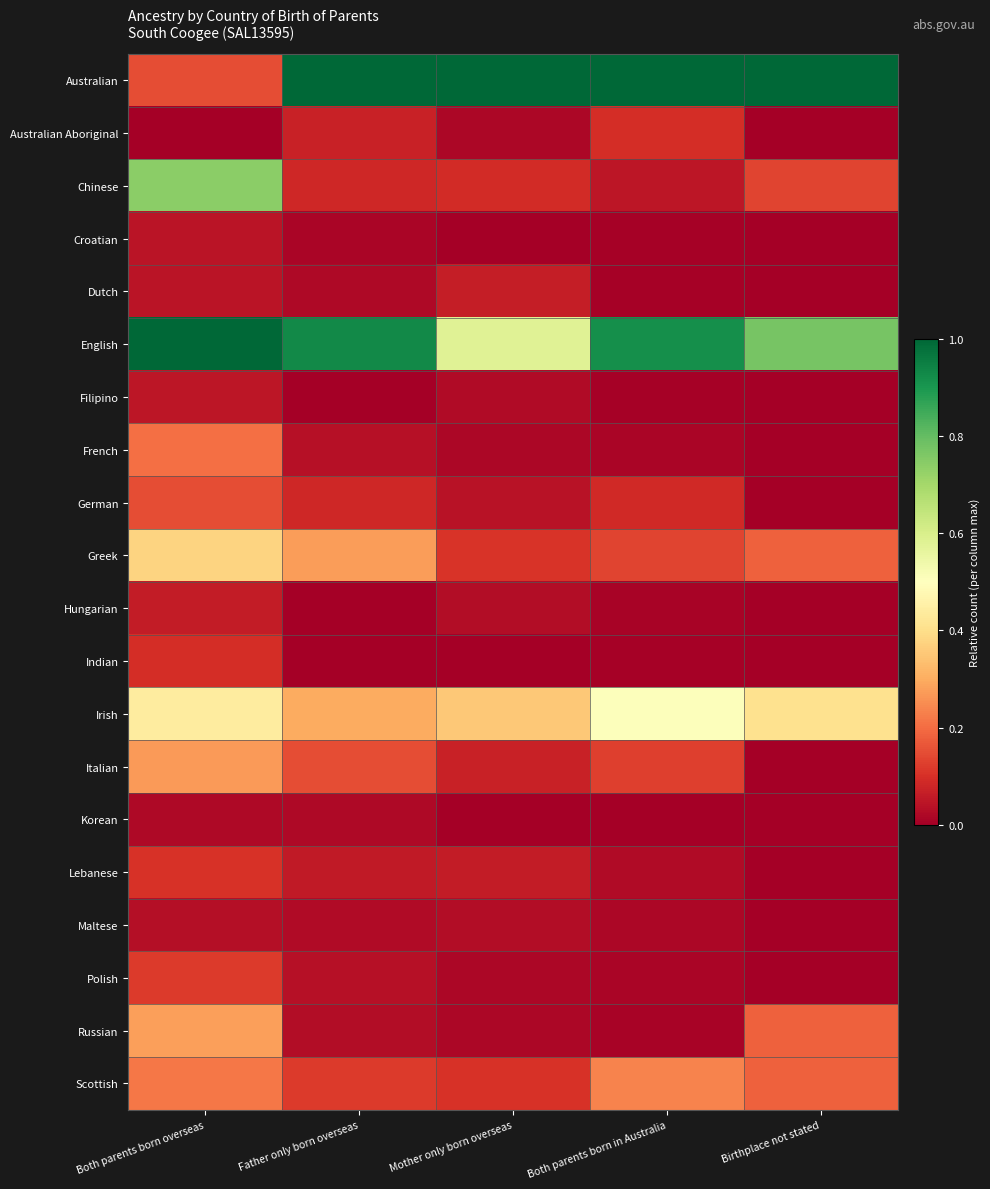

Between Both parents born overseas and Birthplace not stated, which series saw the biggest shift?

Australian